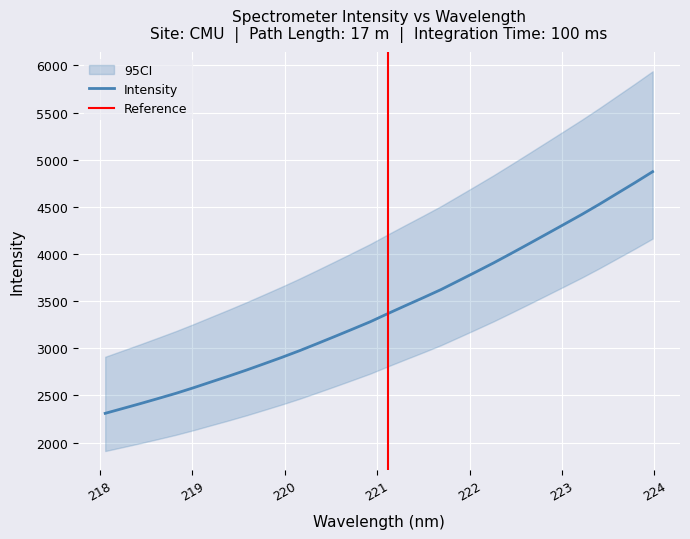

Does the chart display data point markers on the line(s)?

No